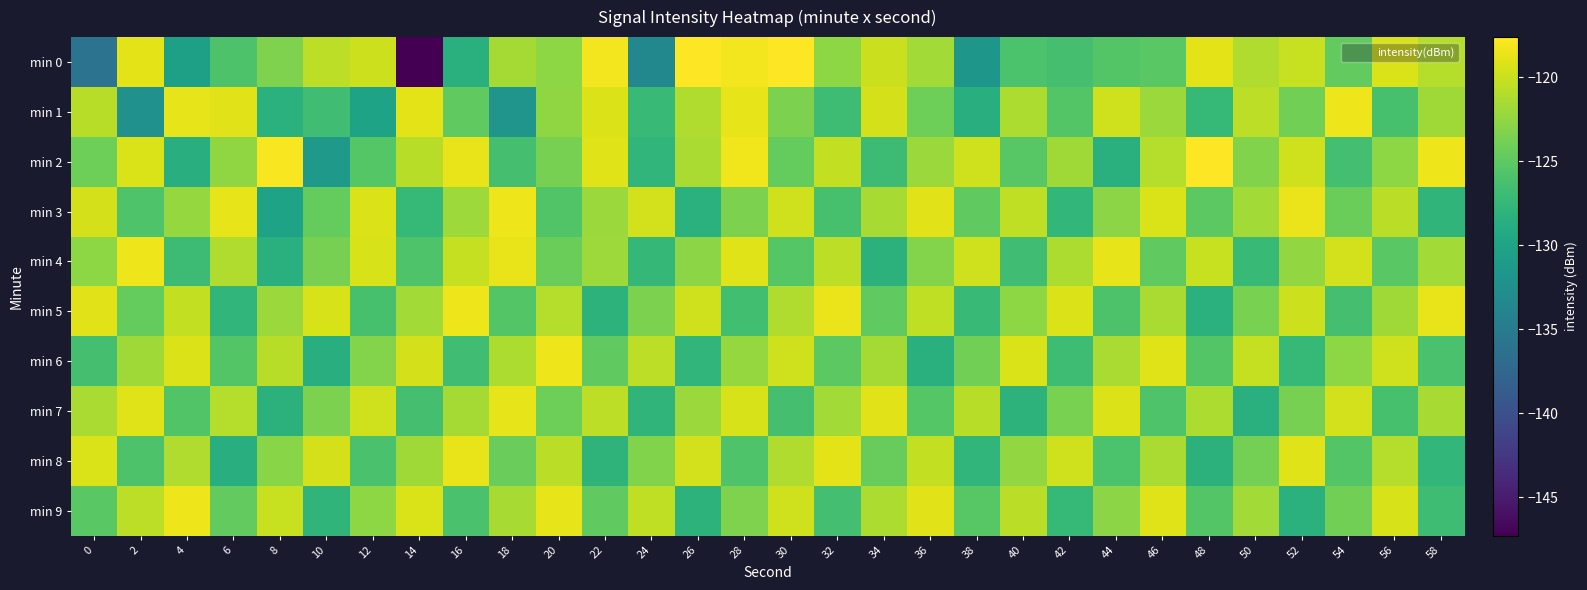

Reading left to right, what are all the values shown in this chart?

min 0: 0=-136.0	2=-118.8	4=-130.5	6=-125.9	8=-123.3	10=-120.5	12=-119.9	14=-147.3	16=-128.4	18=-121.6	20=-122.6	22=-118.1	24=-133.4	26=-117.7	28=-118.2	30=-117.7	32=-122.6	34=-120.0	36=-121.8	38=-131.6	40=-126.0	42=-126.3	44=-125.6	46=-125.2	48=-118.8	50=-121.2	52=-120.1	54=-124.8	56=-119.3	58=-120.9
min 1: 0=-120.8	2=-132.2	4=-118.6	6=-118.9	8=-128.3	10=-126.7	12=-130.1	14=-118.8	16=-124.8	18=-131.9	20=-122.5	22=-119.2	24=-127.3	26=-121.1	28=-118.7	30=-123.4	32=-126.8	34=-119.5	36=-124.2	38=-128.7	40=-121.3	42=-125.6	44=-119.8	46=-122.1	48=-127.4	50=-120.6	52=-123.9	54=-118.3	56=-126.2	58=-121.8
min 2: 0=-124.1	2=-119.3	4=-128.7	6=-122.5	8=-117.9	10=-131.2	12=-125.4	14=-120.8	16=-118.6	18=-126.3	20=-123.7	22=-119.1	24=-127.8	26=-121.4	28=-118.2	30=-124.6	32=-120.3	34=-126.9	36=-122.1	38=-119.7	40=-125.3	42=-121.8	44=-128.4	46=-120.9	48=-117.6	50=-123.2	52=-119.8	54=-126.5	56=-122.7	58=-118.4
min 3: 0=-119.5	2=-125.8	4=-122.3	6=-118.7	8=-130.1	10=-124.6	12=-119.2	14=-127.4	16=-121.9	18=-118.3	20=-125.7	22=-122.1	24=-119.6	26=-128.3	28=-123.4	30=-119.8	32=-126.2	34=-121.5	36=-118.9	38=-124.8	40=-120.4	42=-127.6	44=-122.8	46=-119.3	48=-125.1	50=-121.7	52=-118.5	54=-124.3	56=-120.7	58=-127.9
min 4: 0=-122.6	2=-118.3	4=-126.9	6=-121.1	8=-128.4	10=-123.7	12=-119.4	14=-125.8	16=-120.2	18=-118.6	20=-124.3	22=-121.9	24=-127.5	26=-122.8	28=-119.1	30=-125.4	32=-120.6	34=-128.2	36=-123.1	38=-119.8	40=-126.7	42=-121.3	44=-118.7	46=-124.9	48=-120.1	50=-127.3	52=-122.4	54=-119.6	56=-125.2	58=-121.7
min 5: 0=-118.9	2=-124.6	4=-120.3	6=-127.8	8=-122.1	10=-119.4	12=-126.2	14=-121.7	16=-118.3	18=-125.5	20=-120.9	22=-128.1	24=-123.4	26=-119.7	28=-126.6	30=-121.1	32=-118.5	34=-124.8	36=-120.4	38=-127.2	40=-122.7	42=-119.2	44=-125.9	46=-121.4	48=-128.3	50=-123.6	52=-119.9	54=-126.4	56=-121.8	58=-118.6
min 6: 0=-126.3	2=-121.8	4=-119.2	6=-125.5	8=-120.8	10=-128.6	12=-123.1	14=-119.5	16=-126.7	18=-121.2	20=-118.4	22=-124.9	24=-120.6	26=-127.8	28=-122.3	30=-119.7	32=-125.1	34=-121.6	36=-128.4	38=-123.9	40=-119.3	42=-126.8	44=-121.4	46=-119.1	48=-125.6	50=-120.2	52=-127.4	54=-122.6	56=-119.8	58=-126.1
min 7: 0=-121.4	2=-119.1	4=-125.7	6=-120.9	8=-128.2	10=-123.5	12=-119.8	14=-126.4	16=-121.6	18=-118.7	20=-124.2	22=-120.5	24=-127.9	26=-122.1	28=-119.4	30=-126.3	32=-121.7	34=-118.9	36=-125.4	38=-120.8	40=-128.1	42=-123.6	44=-119.2	46=-125.8	48=-121.3	50=-128.5	52=-123.7	54=-119.6	56=-126.2	58=-121.5
min 8: 0=-119.3	2=-125.9	4=-121.1	6=-128.7	8=-122.9	10=-119.5	12=-126.1	14=-121.8	16=-118.6	18=-124.4	20=-120.7	22=-128.0	24=-123.2	26=-119.6	28=-125.8	30=-121.1	32=-118.8	34=-124.5	36=-120.3	38=-127.7	40=-122.4	42=-119.7	44=-126.0	46=-121.4	48=-128.2	50=-123.8	52=-119.1	54=-125.5	56=-120.9	58=-127.6
min 9: 0=-125.2	2=-120.6	4=-118.4	6=-124.7	8=-120.1	10=-127.9	12=-122.6	14=-119.3	16=-126.1	18=-121.5	20=-118.7	22=-124.9	24=-120.4	26=-128.1	28=-123.3	30=-119.8	32=-126.5	34=-121.2	36=-118.9	38=-125.3	40=-120.7	42=-127.4	44=-122.8	46=-119.1	48=-125.6	50=-121.7	52=-128.3	54=-123.9	56=-119.4	58=-126.8